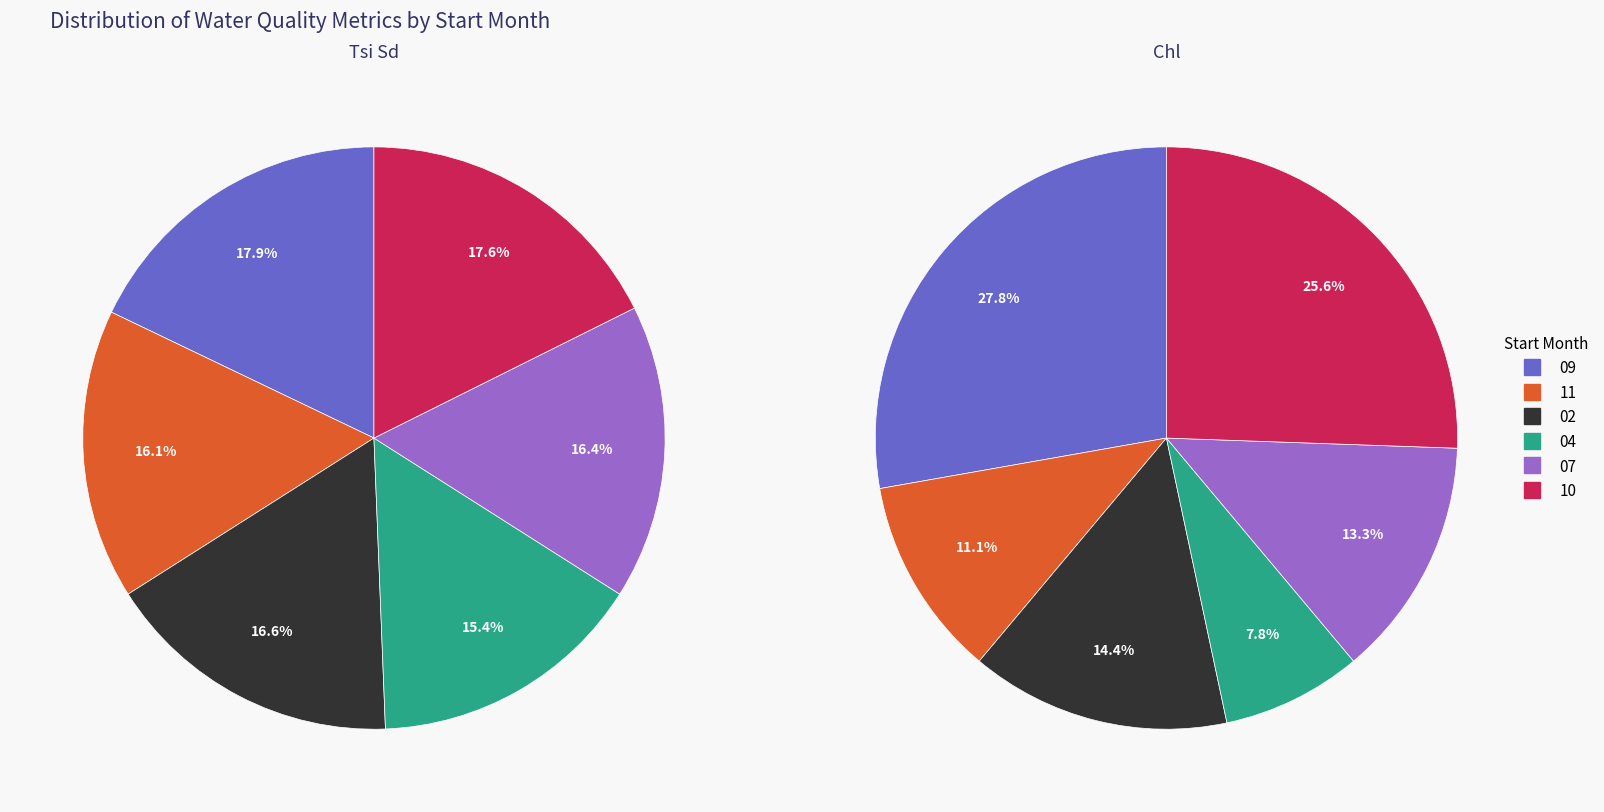

To the nearest percent, what is the difference between the 07 and 02 slice percentages?

1%